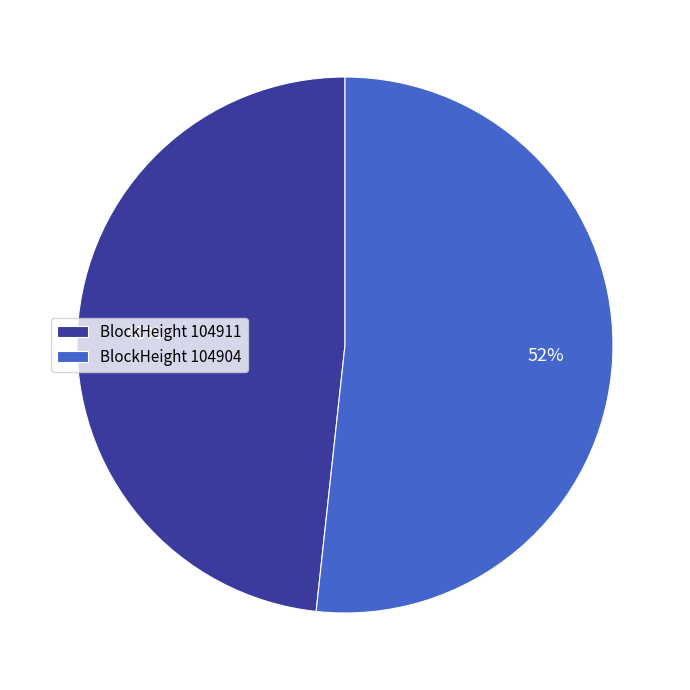

Between BlockHeight 104911 and BlockHeight 104904, which is larger?

BlockHeight 104904